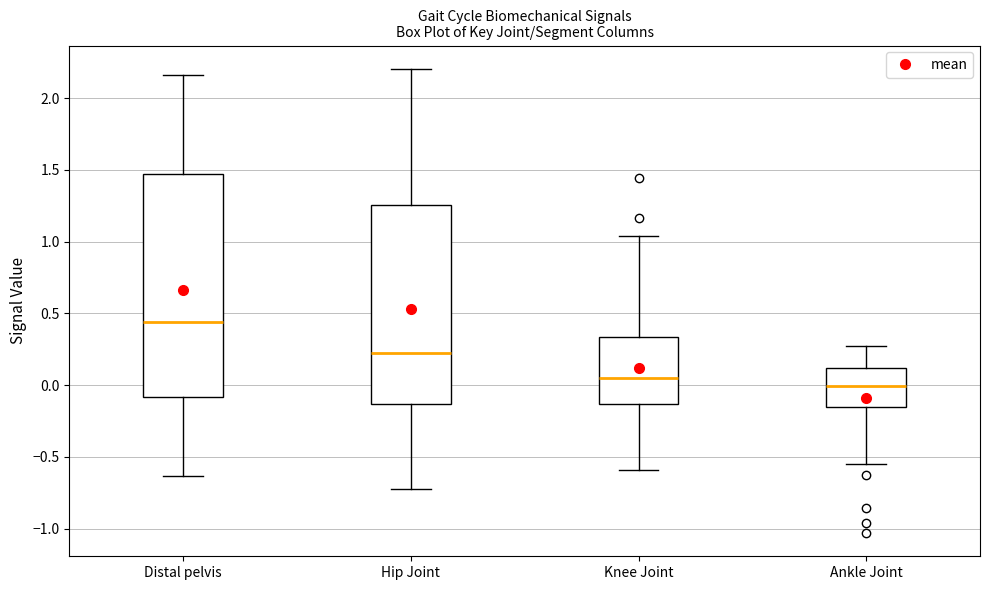

Reading left to right, transcribe this box plot: for each box, give where its median line is, the range the box spans, and where its two whiskers end, as read against the y-axis. The values are not printed on the chart, so give them approximately, as read against the axis.

Distal pelvis: median 0.45, box -0.10 to 1.45, whiskers -0.65 to 2.15
Hip Joint: median 0.20, box -0.15 to 1.25, whiskers -0.70 to 2.20
Knee Joint: median 0.05, box -0.15 to 0.35, whiskers -0.60 to 1.05
Ankle Joint: median 0.00, box -0.15 to 0.10, whiskers -0.55 to 0.25